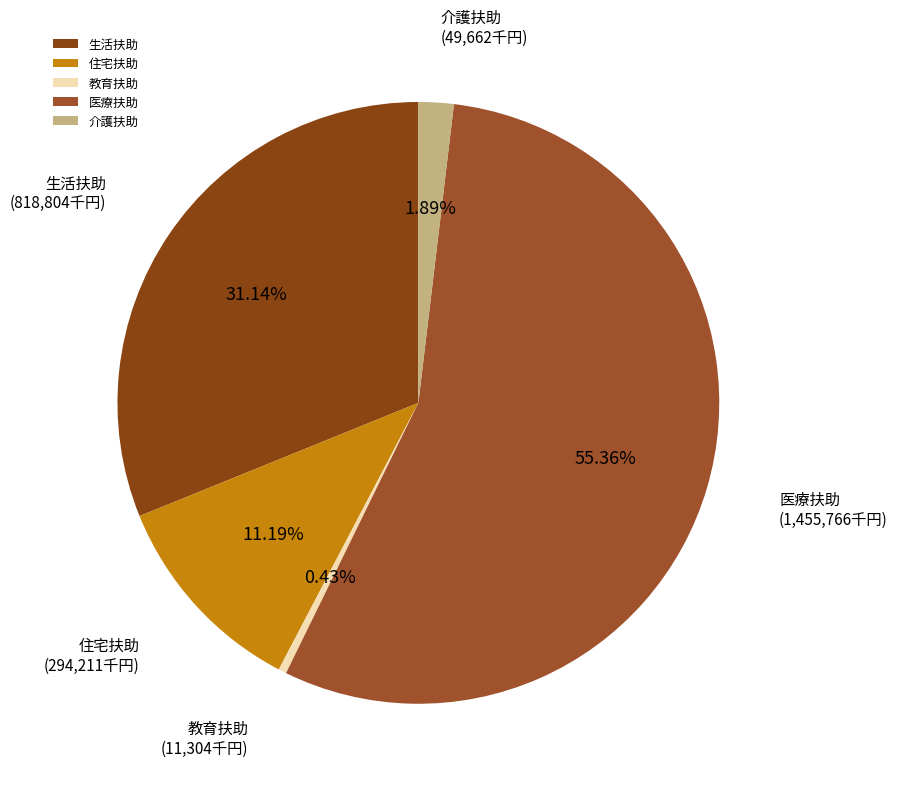

The 住宅扶助 slice represents 1% of the pie. True or false?

False